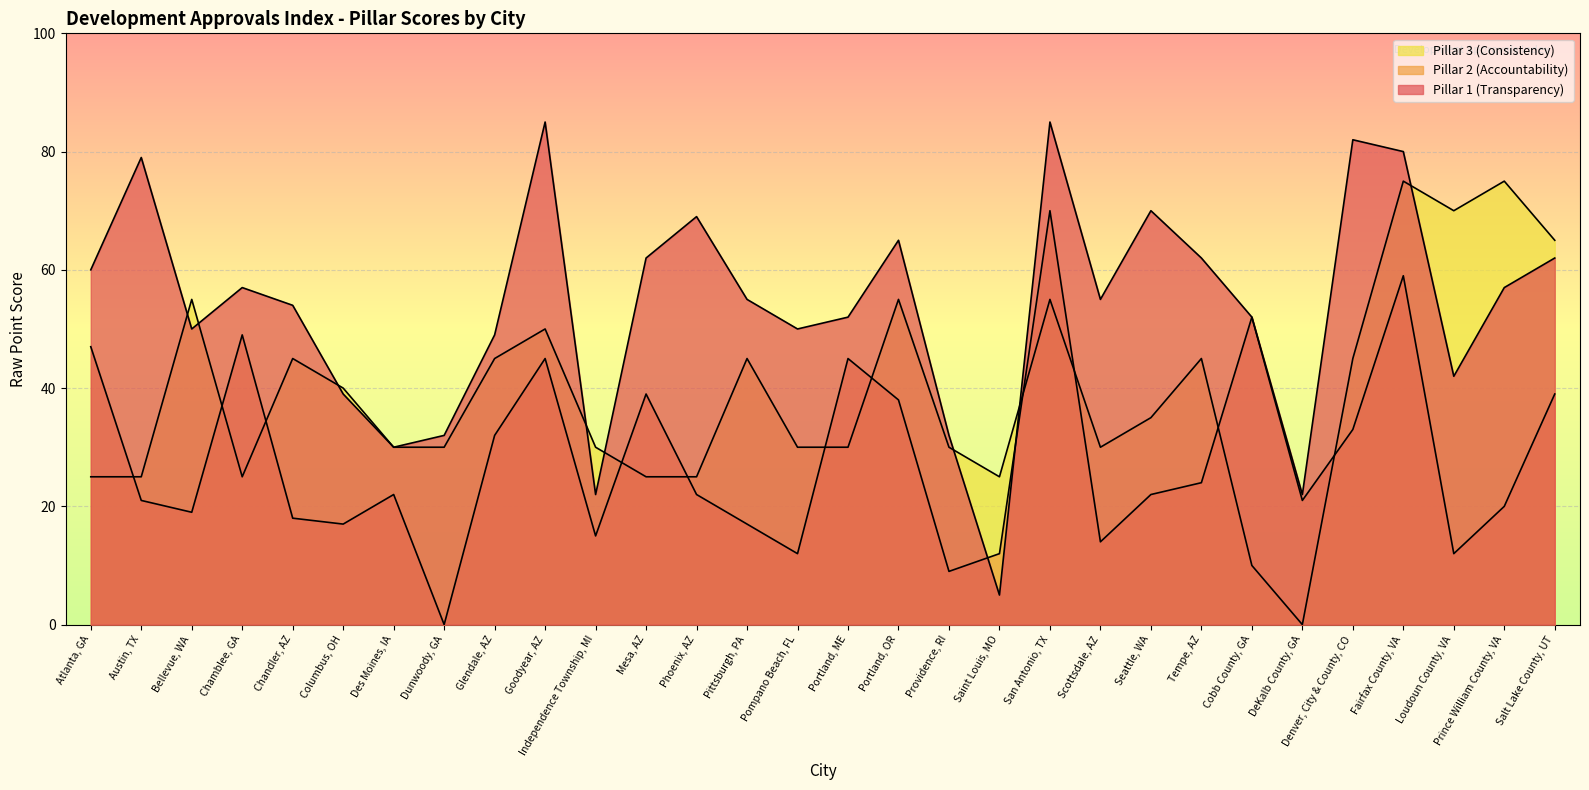

What is the difference between the second highest and minimum values in the Pillar 3 (Consistency) series?

75